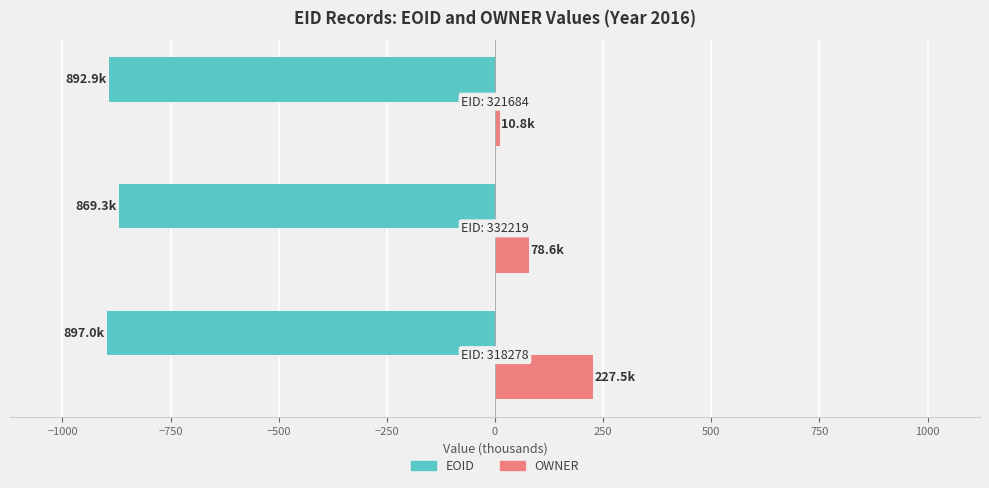

Which series has the largest total across all categories?

OWNER